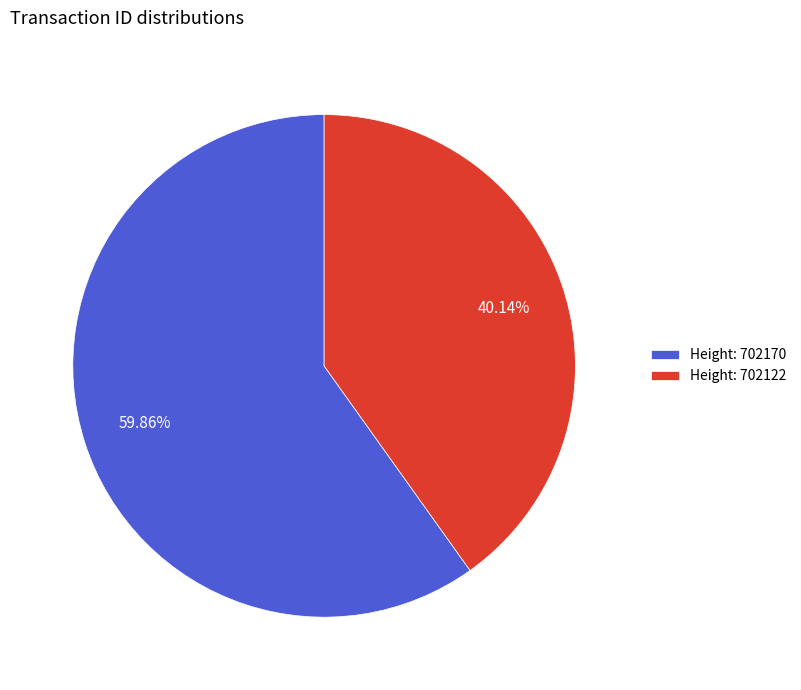

How many segments does this pie chart have?

2